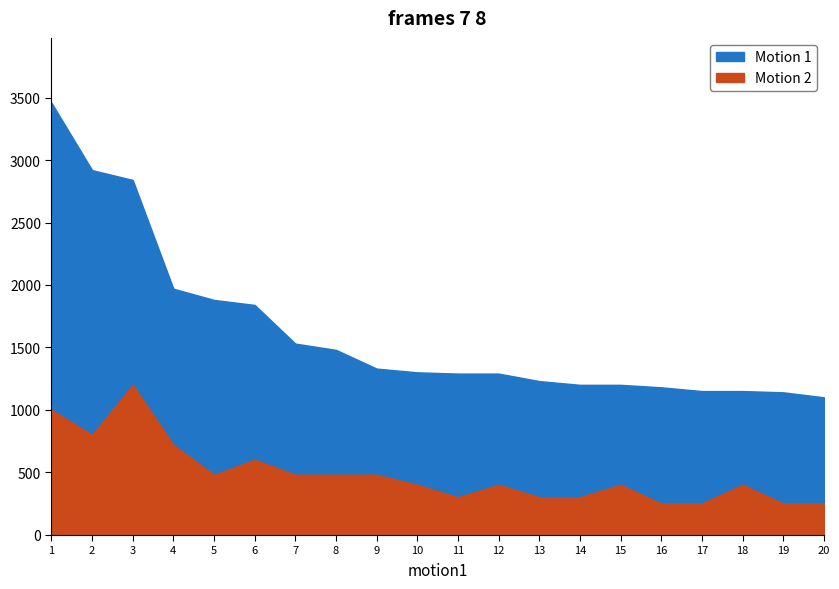

What is the spread (max minus min) of values at 3?

1641